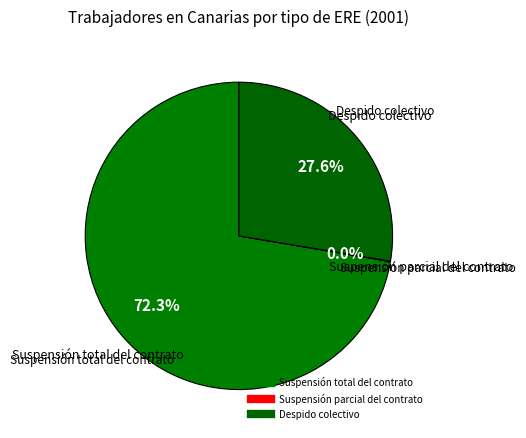

What percentage is the Suspensión total del contrato slice, to the nearest percent?

72%